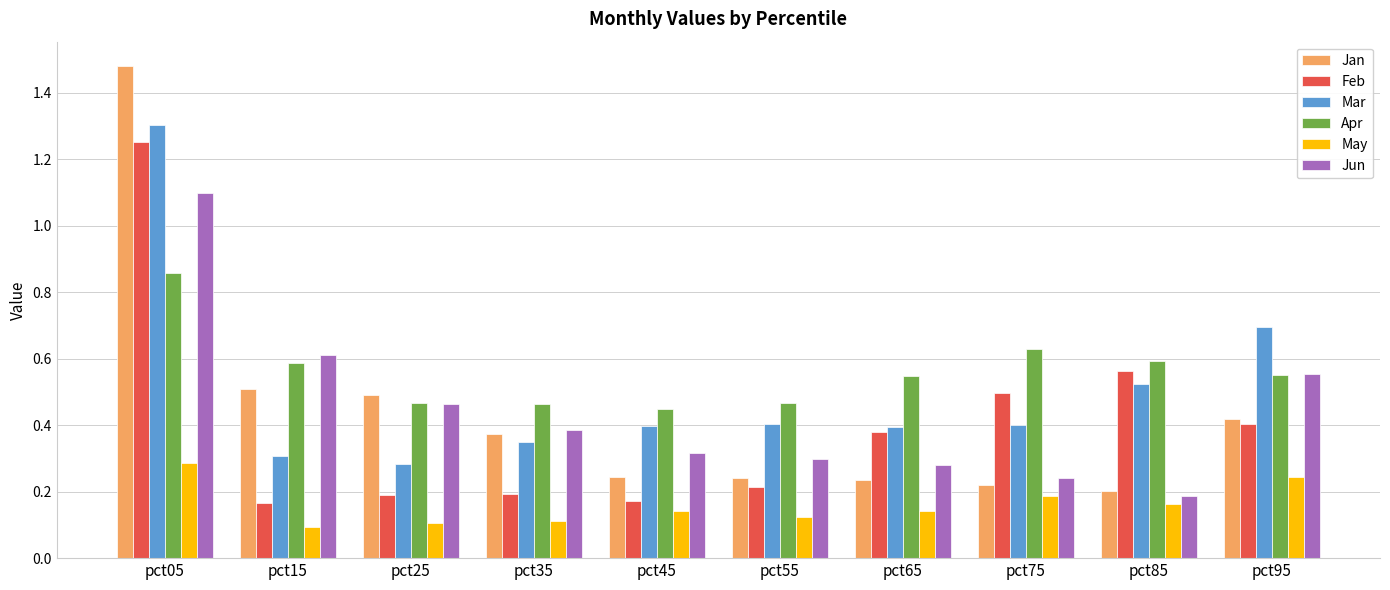

Is it true that Jan equals 0.3 at pct75?

False